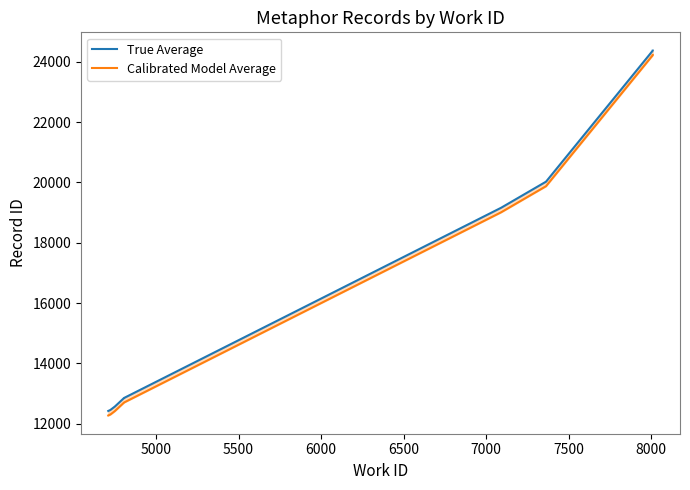

The value of True Average at 7000 is 18316. True or false?

False